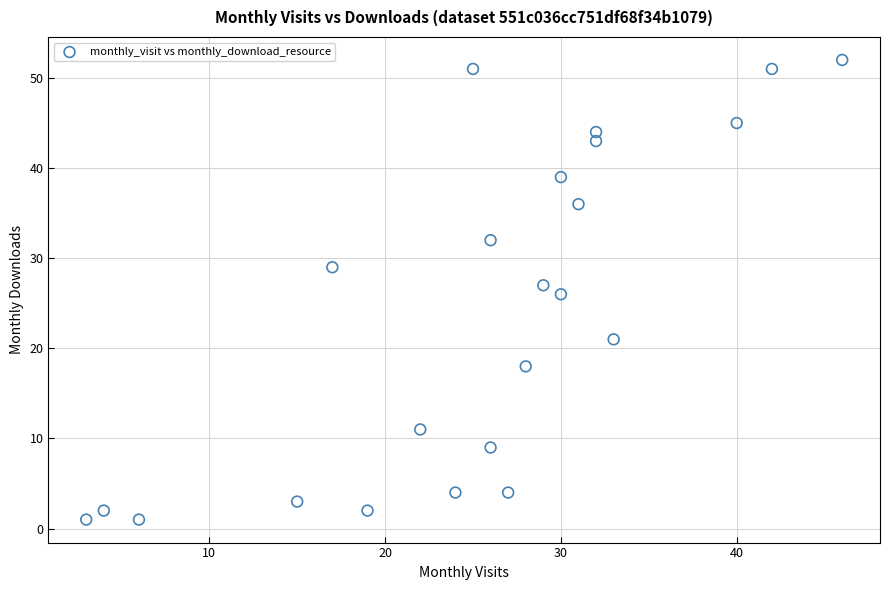

What is the range of X values (max minus min)?

43